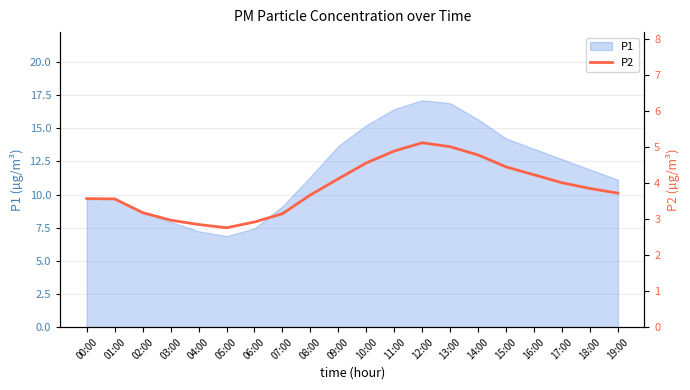

What is the label of the 17th point from the right?

03:00